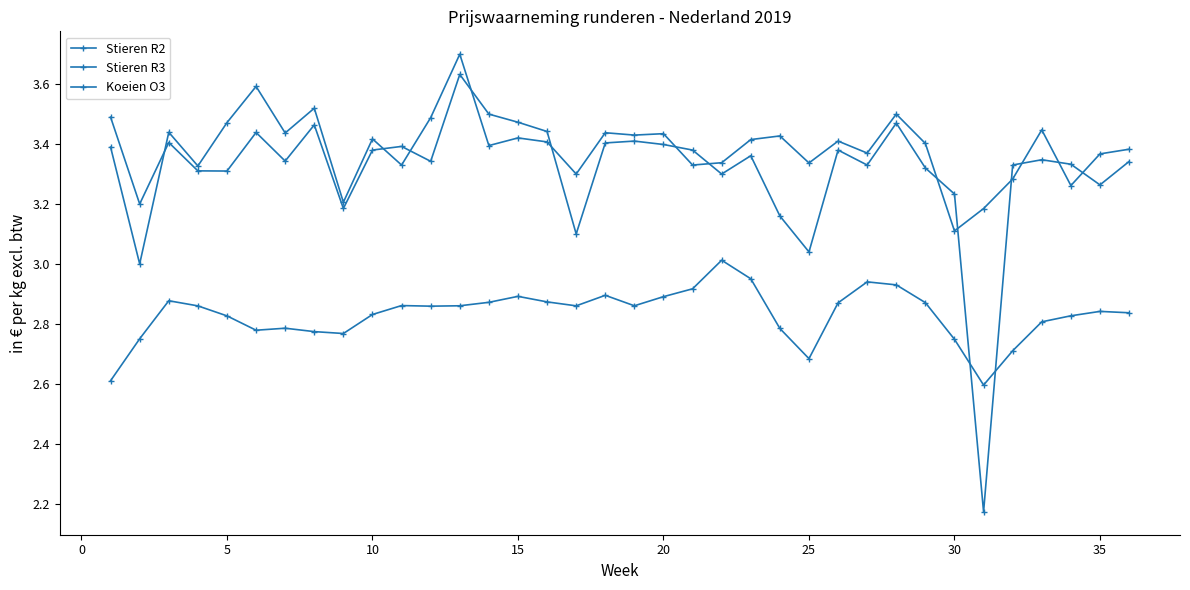

What is the value of the Koeien O3 point at the 18th from the left?

2.9